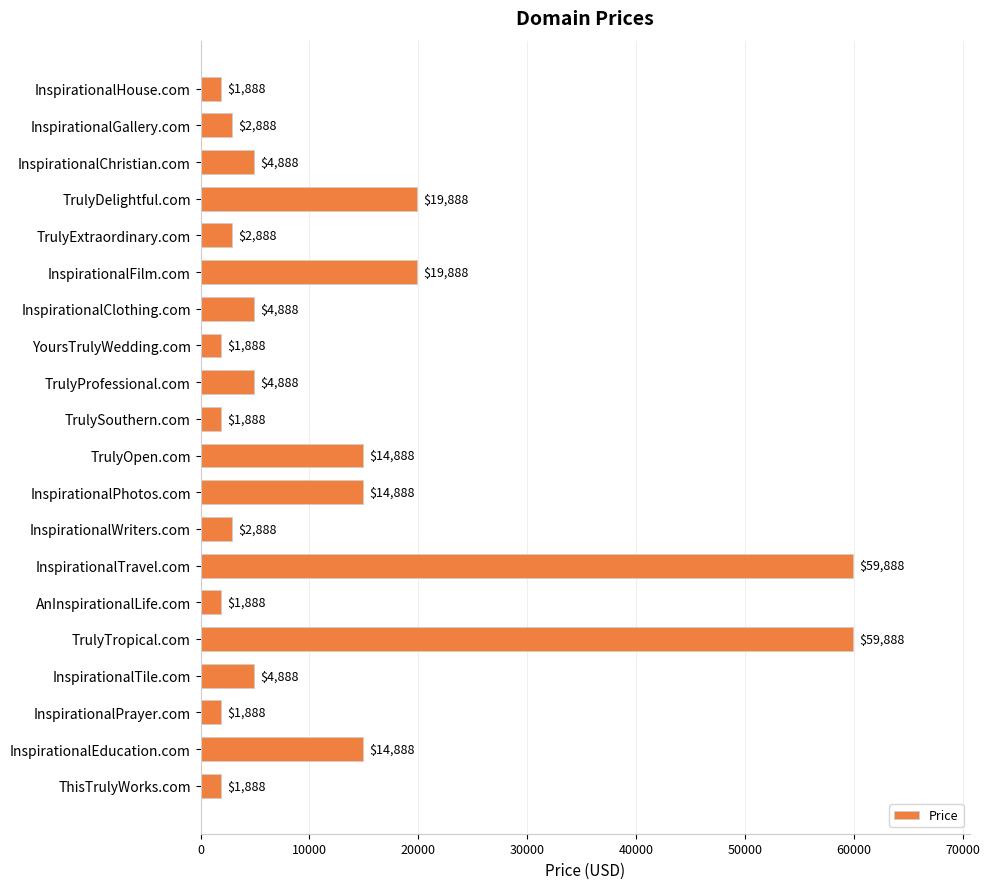

Reading top to bottom, extract all data points from this chart.

InspirationalHouse.com=1888	InspirationalGallery.com=2888	InspirationalChristian.com=4888	TrulyDelightful.com=19888	TrulyExtraordinary.com=2888	InspirationalFilm.com=19888	InspirationalClothing.com=4888	YoursTrulyWedding.com=1888	TrulyProfessional.com=4888	TrulySouthern.com=1888	TrulyOpen.com=14888	InspirationalPhotos.com=14888	InspirationalWriters.com=2888	InspirationalTravel.com=59888	AnInspirationalLife.com=1888	TrulyTropical.com=59888	InspirationalTile.com=4888	InspirationalPrayer.com=1888	InspirationalEducation.com=14888	ThisTrulyWorks.com=1888